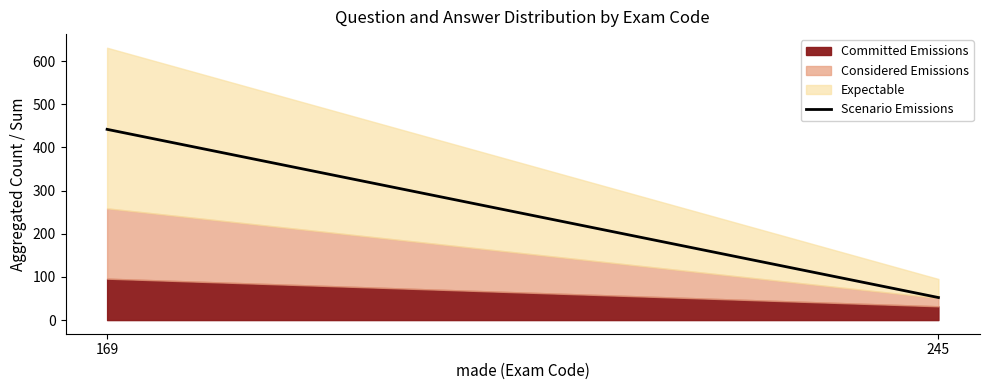

How many lines are shown in the chart?

3